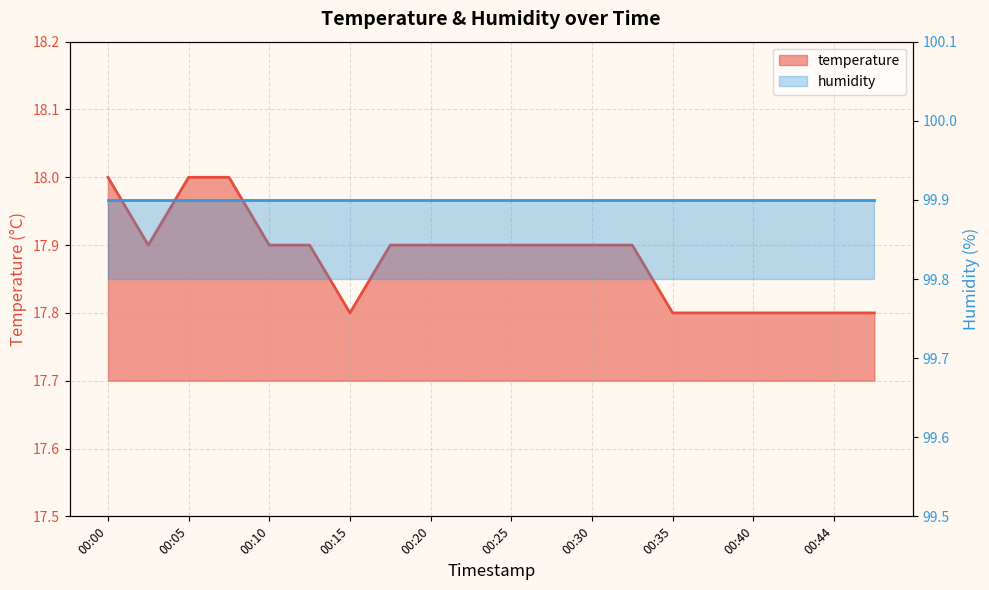

Rank the categories by value from lowest to highest.

00:15, 00:35, 00:37, 00:40, 00:42, 00:44, 00:47, 00:02, 00:10, 00:12, 00:17, 00:20, 00:22, 00:25, 00:27, 00:30, 00:32, 00:00, 00:05, 00:07